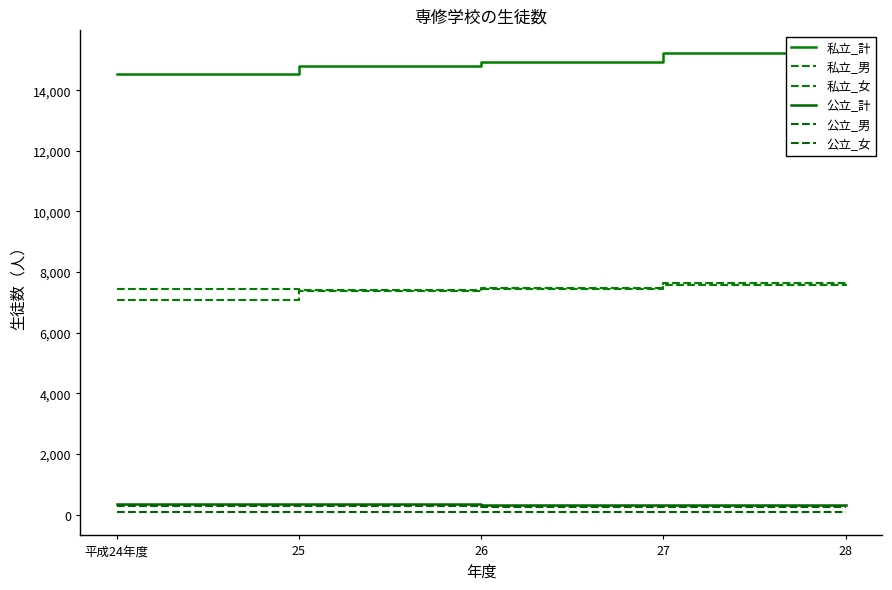

What is the label of the 4th point from the left?

27